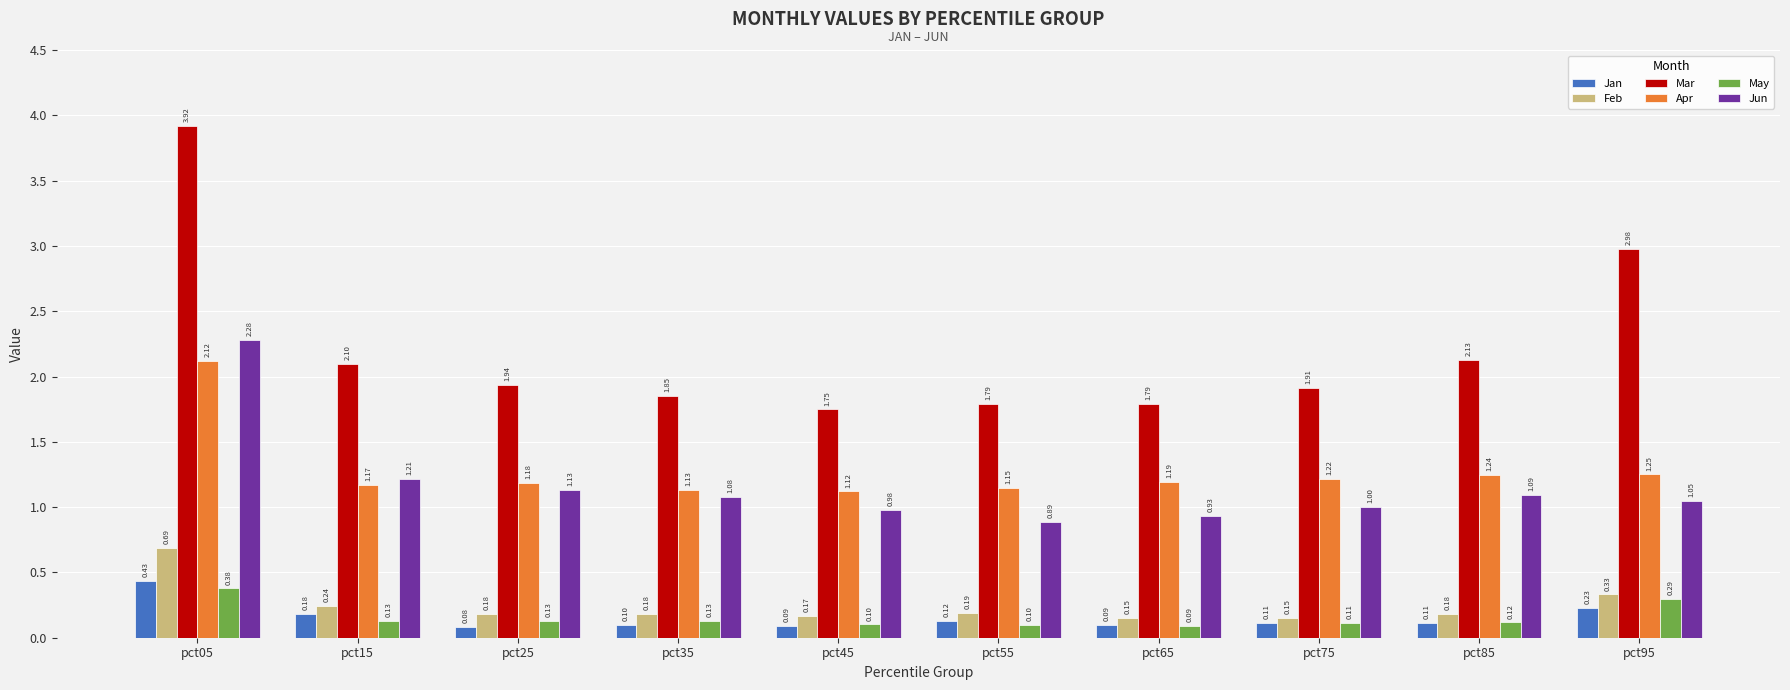

What is the sum of the Jun values at pct95 and pct65?

2.0